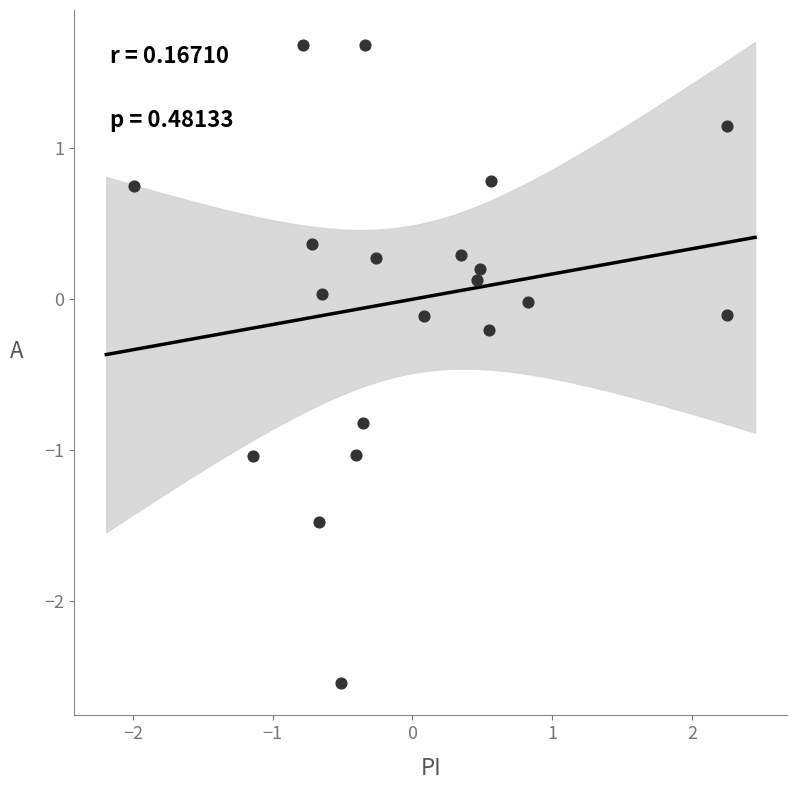

What is the range of X values (max minus min)?

4.2